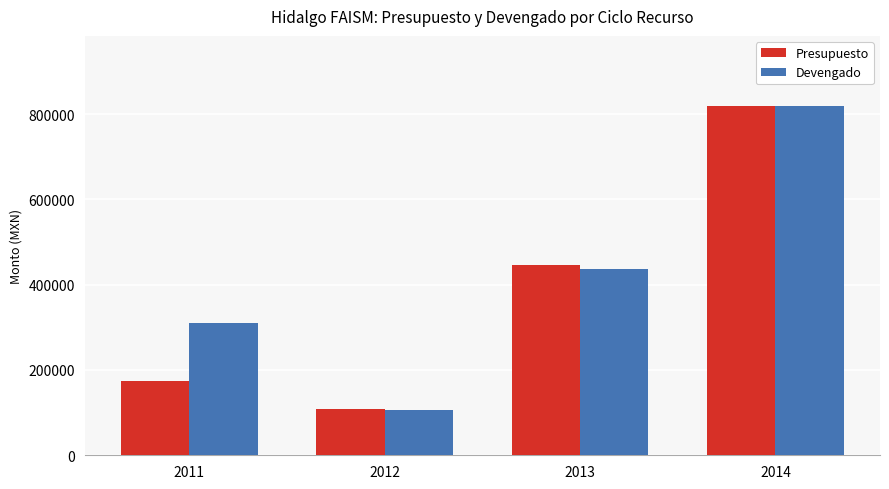

List the labels in order of Presupuesto value, smallest first.

2012, 2011, 2013, 2014